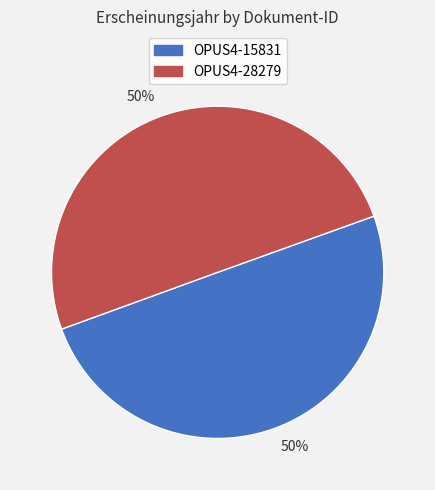

True or false: OPUS4-15831 accounts for 50% of the total.

True